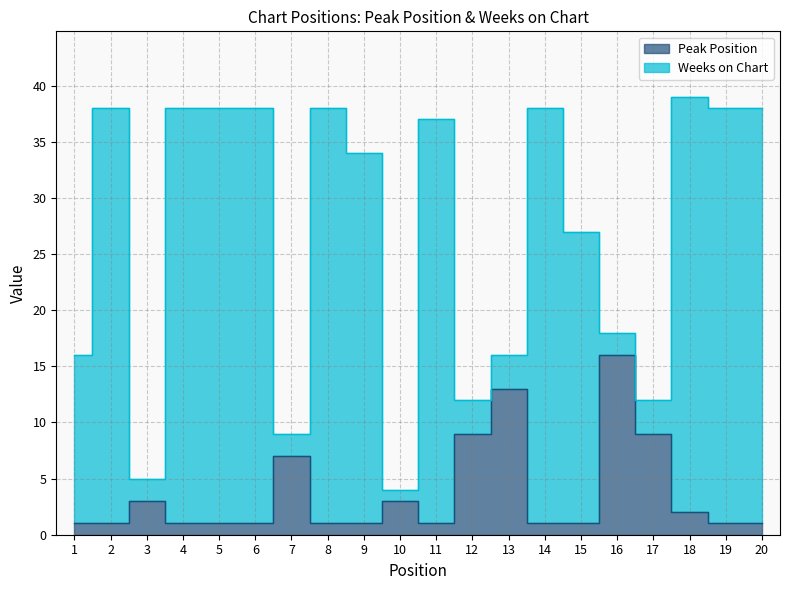

Count the number of values greater than 1.

8